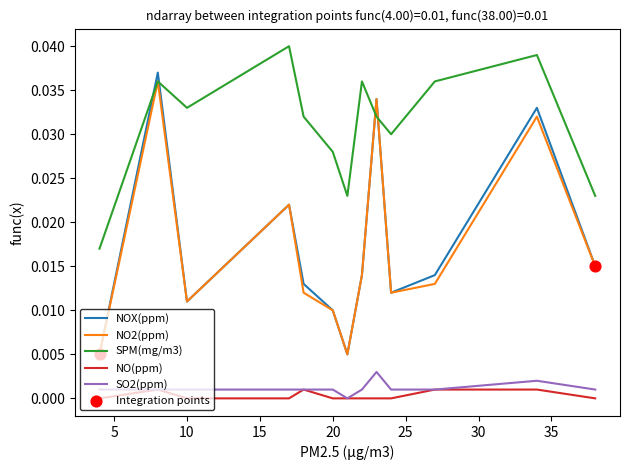

True or false: NO(ppm) and NOX(ppm) intersect in this chart.

False